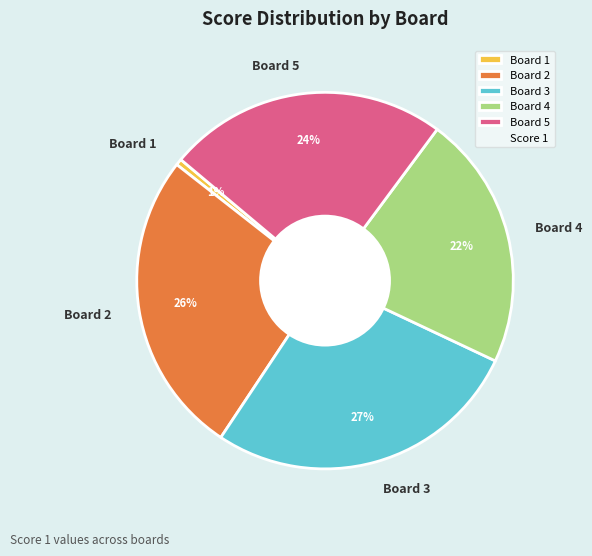

What is the ratio of the value at Board 2 to the value at Board 5?

1.1